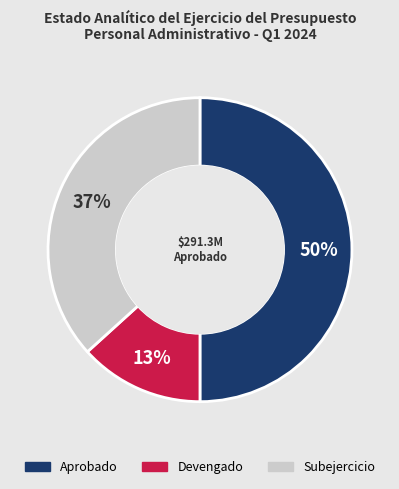

What percentage is the Aprobado slice, to the nearest percent?

50%